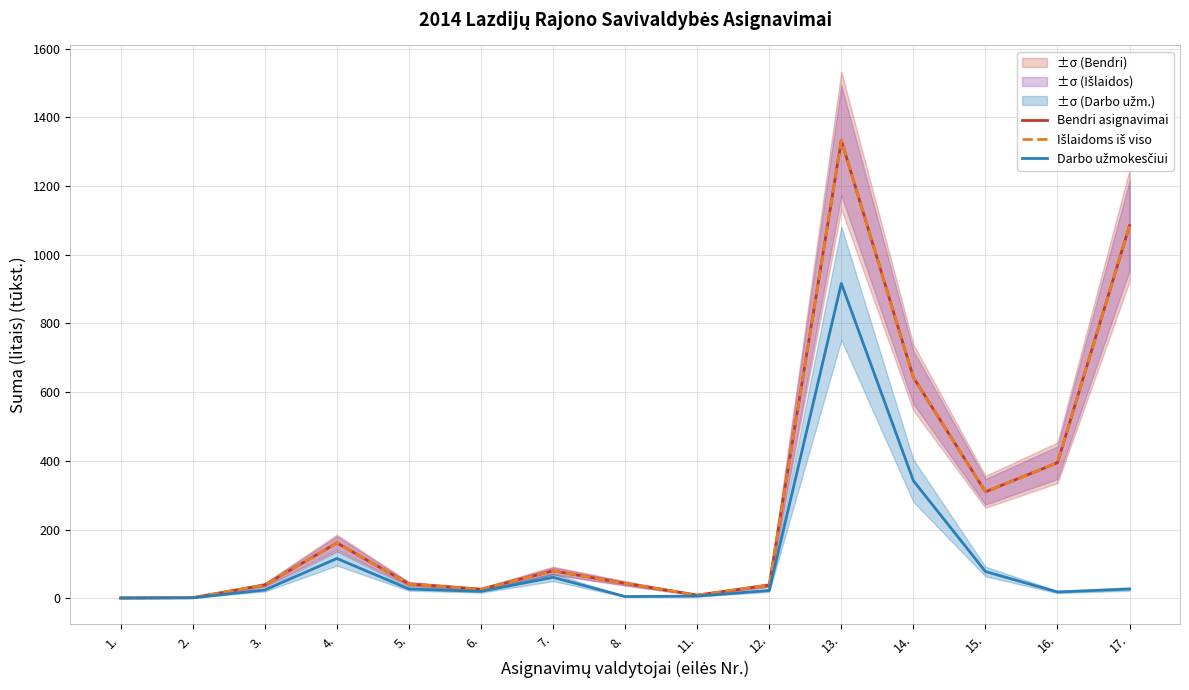

Where is the first local minimum for Išlaidoms iš viso?

6.